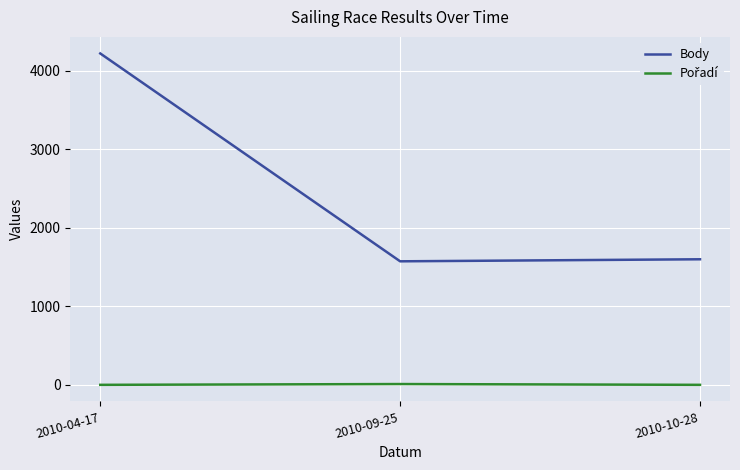

Which series has the largest total across all categories?

Body